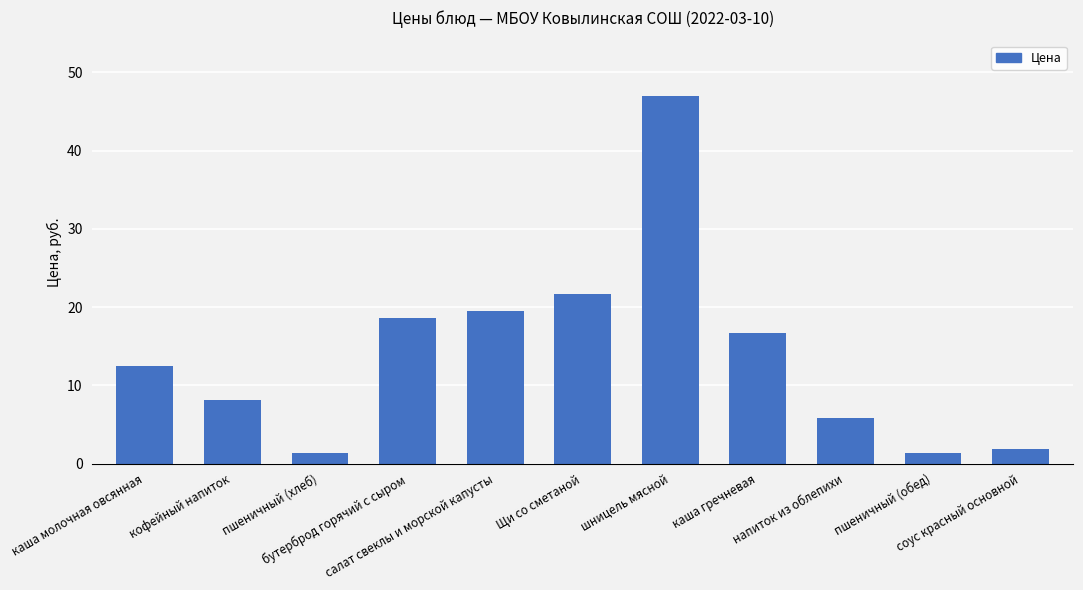

What is the sum of all values?

154.5